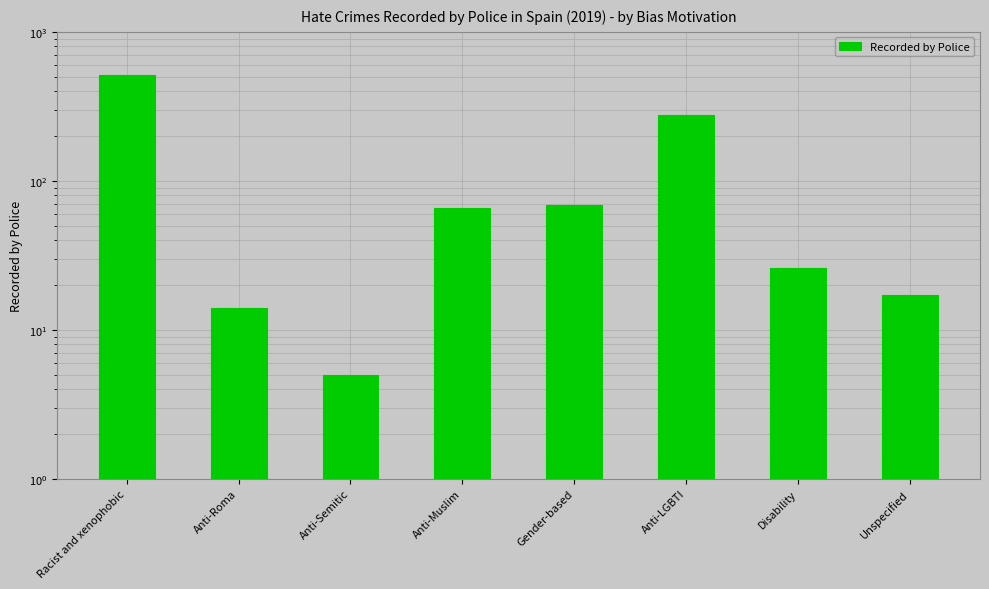

What is the sum of all values?

990